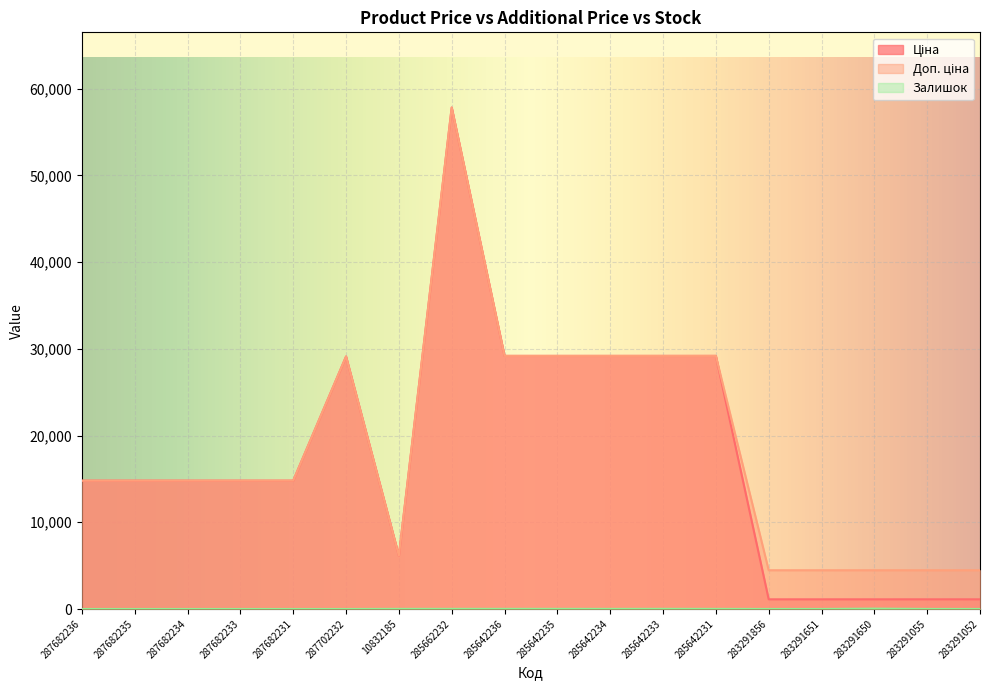

How many lines are shown in the chart?

3